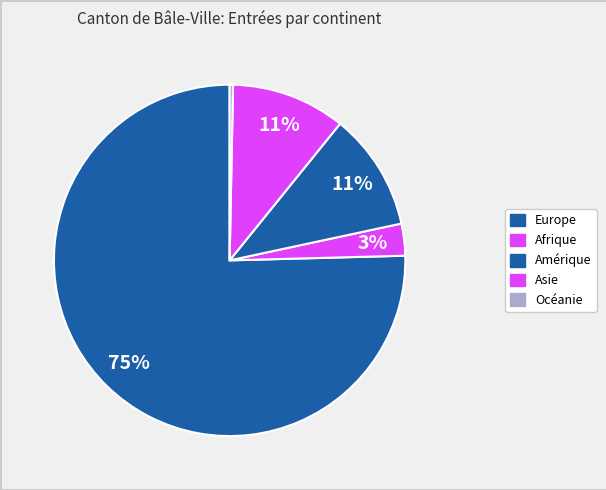

Count the number of slices in the pie.

5